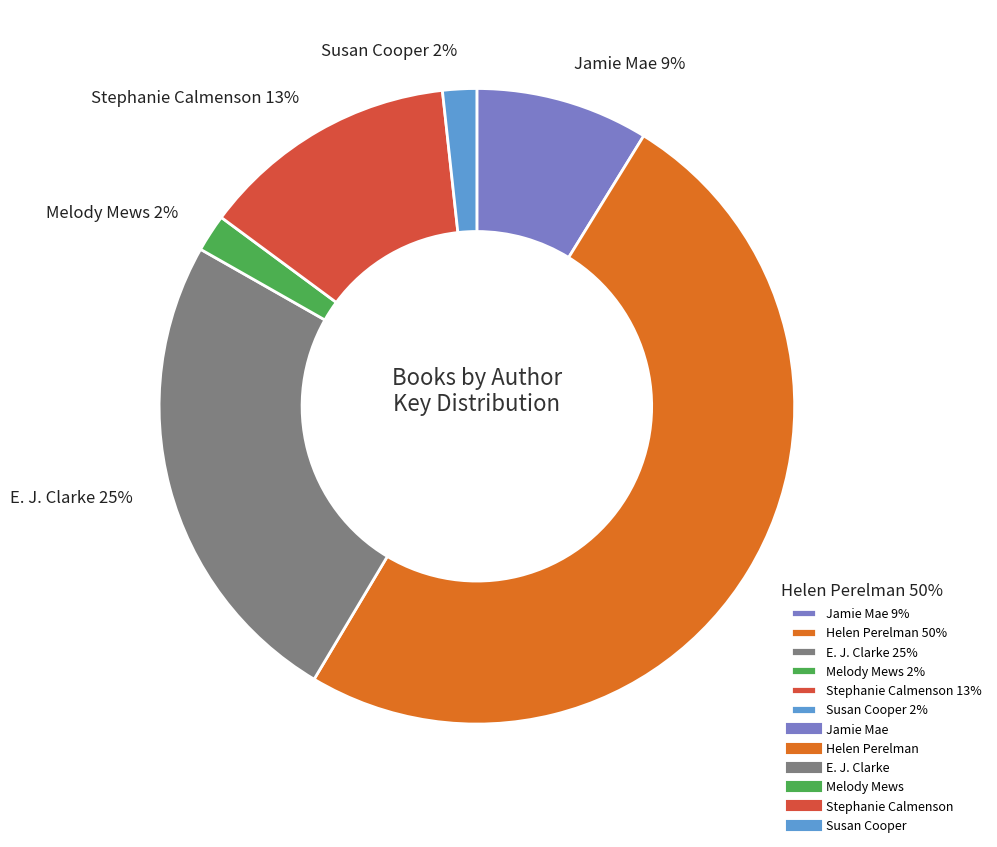

Count the number of slices in the pie.

6